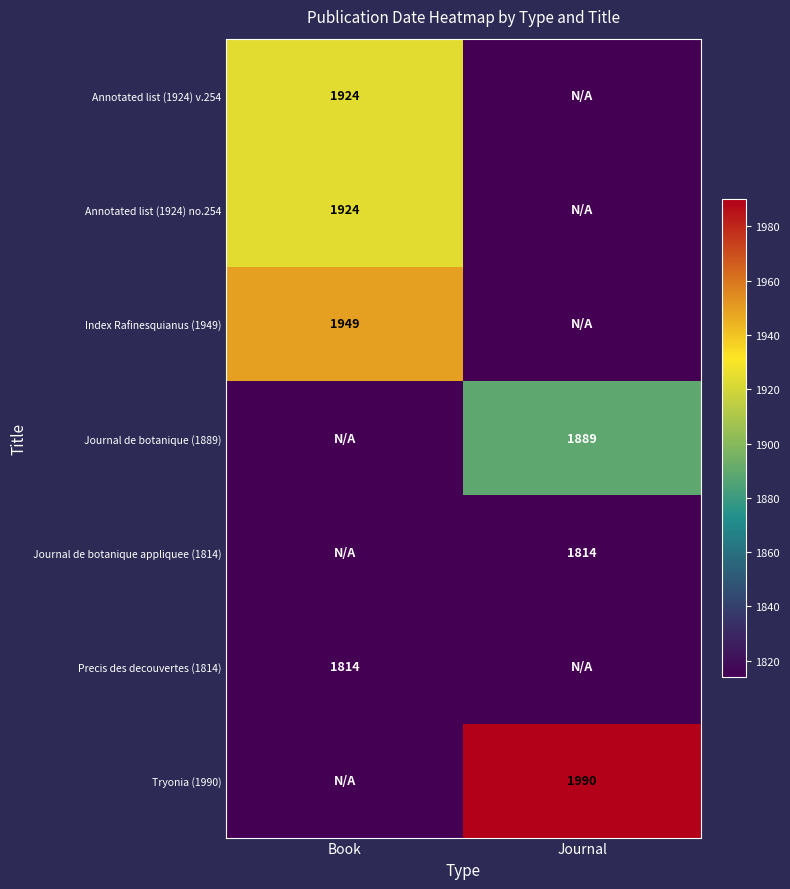

The Journal de botanique appliquee (1814) series shows 1814 at Journal. True or false?

True